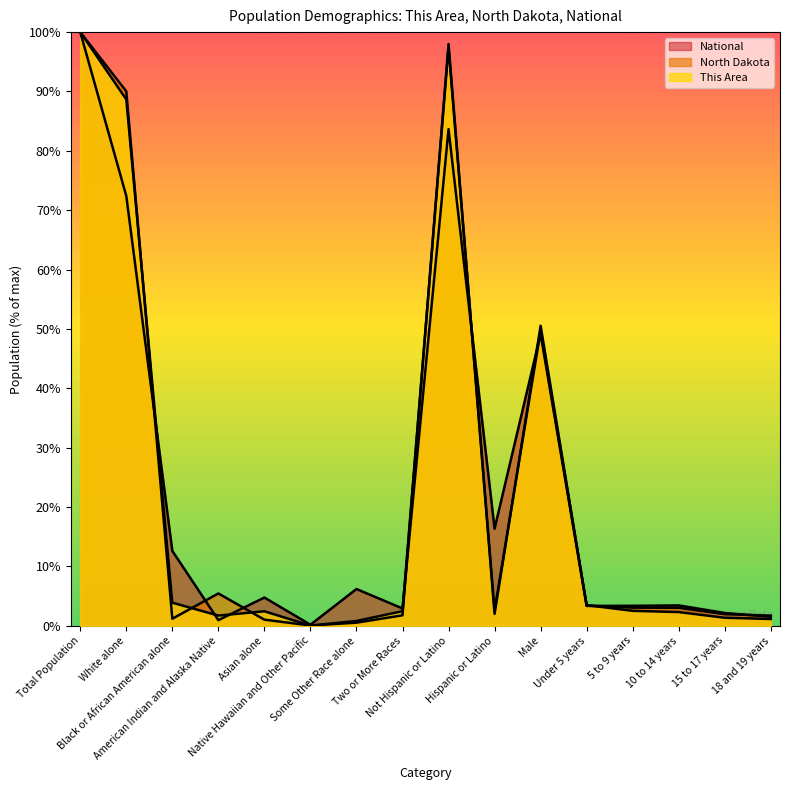

What is the difference between the maximum and minimum values in the National series?

99.8